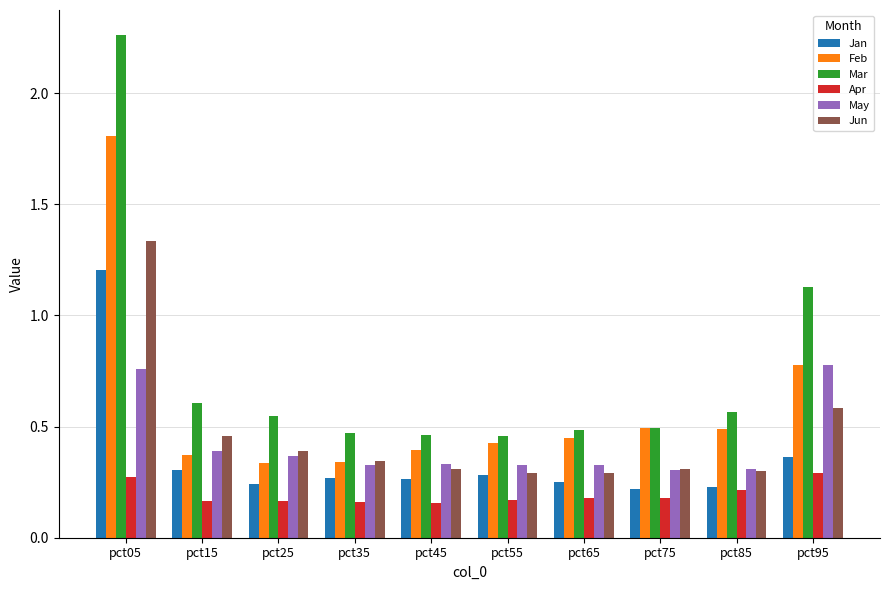

What is the maximum value for Jan?

1.2